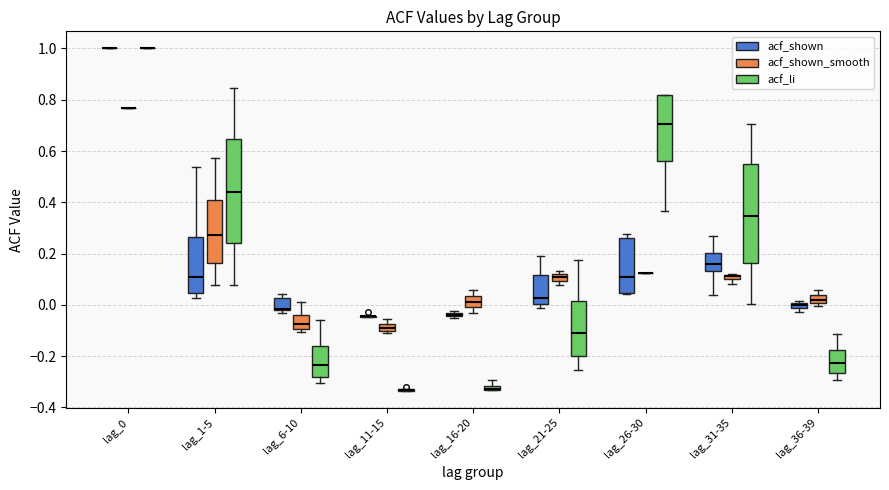

Where does the upper whisker of the box for lag_21-25 (acf_li) end on the y-axis? The values are not printed on the chart, so give them approximately, as read against the axis.

0.18